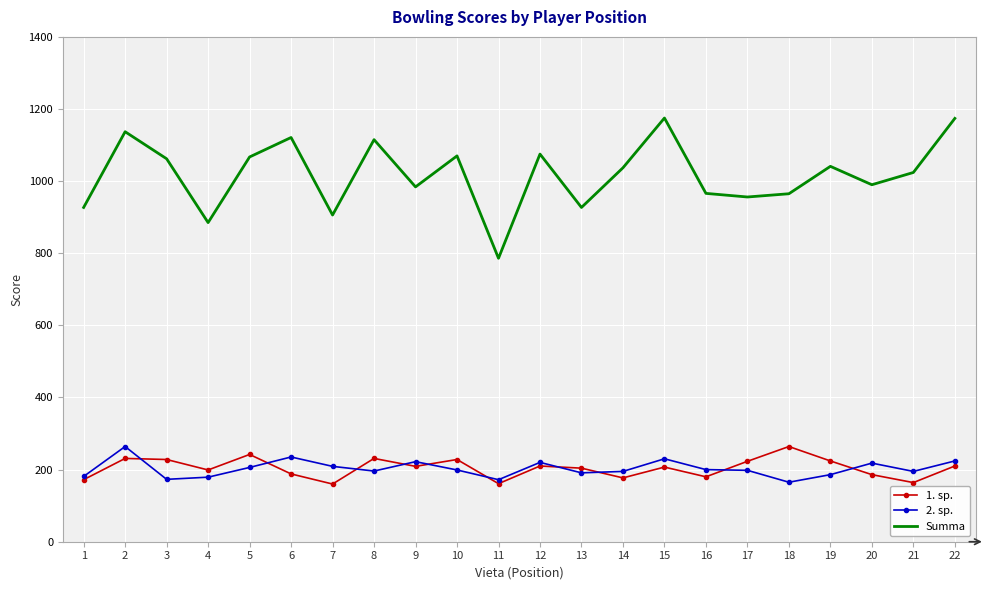

True or false: Summa has a value of 1899 at 3.

False